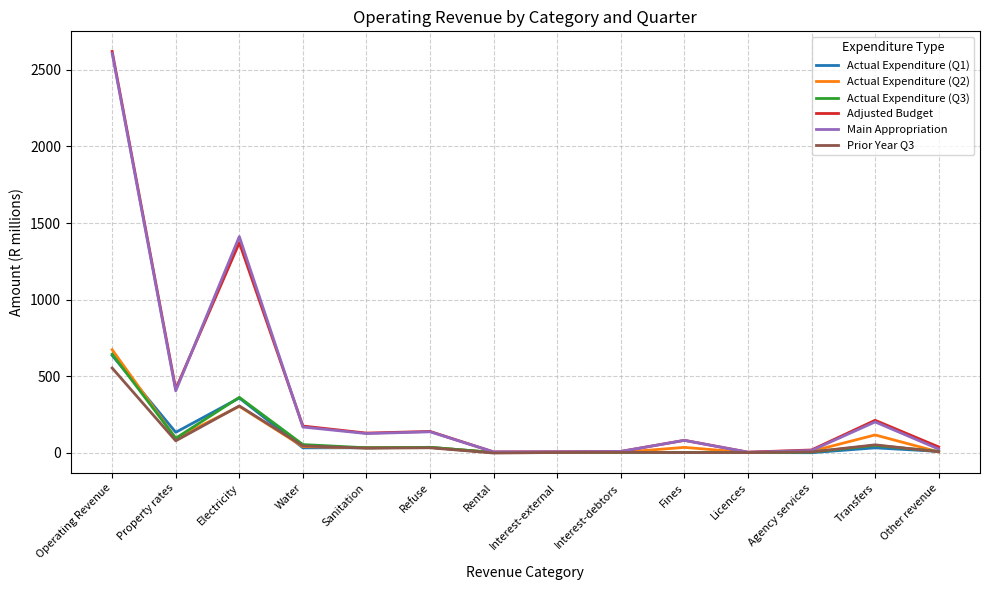

Where is the first local maximum for Adjusted Budget?

Electricity